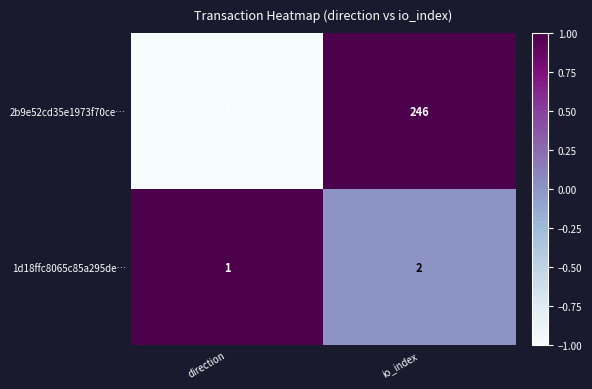

At which category is the sum across all series the highest?

io_index